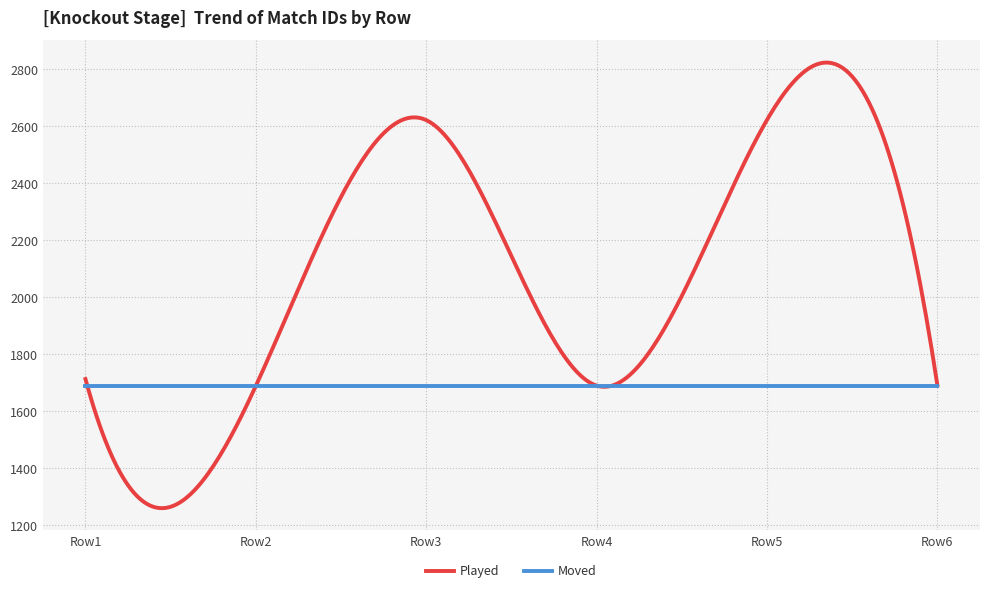

Which series has the widest spread of values?

Played